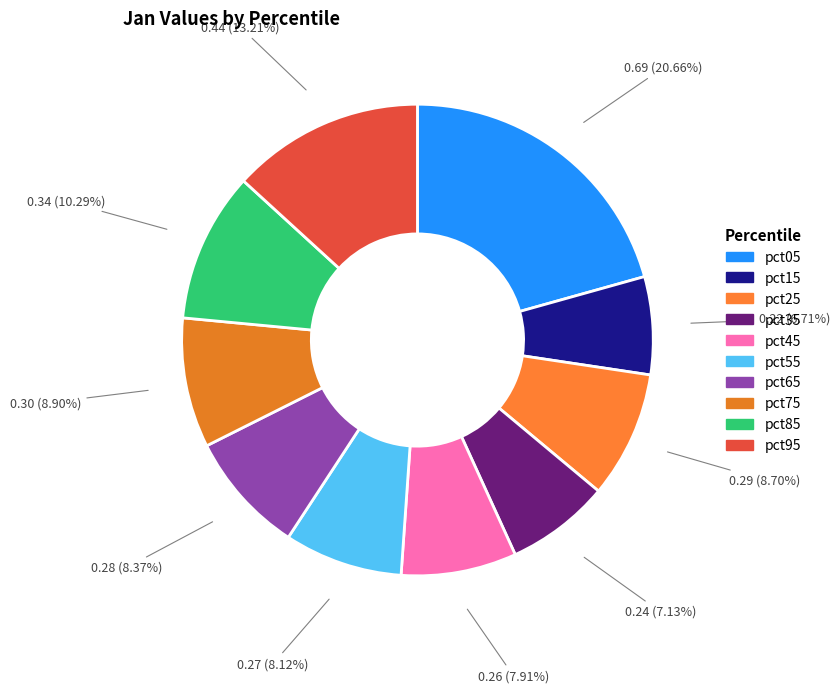

To the nearest percent, what is the difference between the largest and smallest slice percentages?

14%